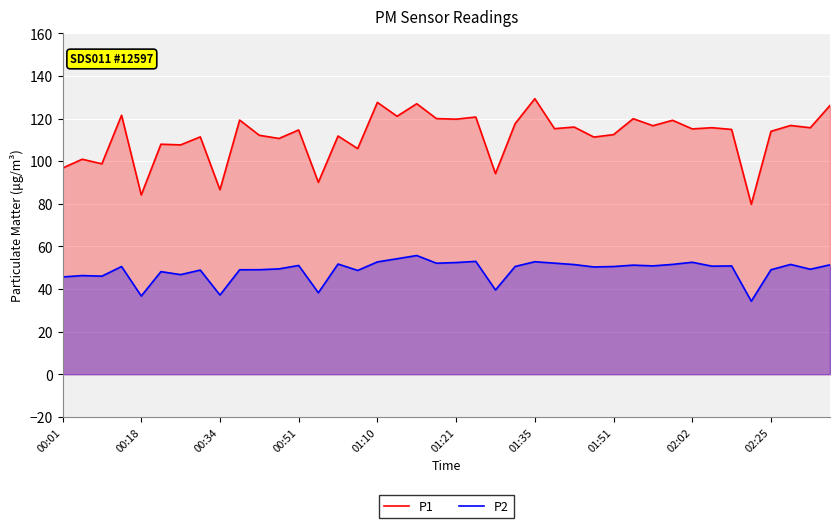

What is the greatest value displayed?

129.3